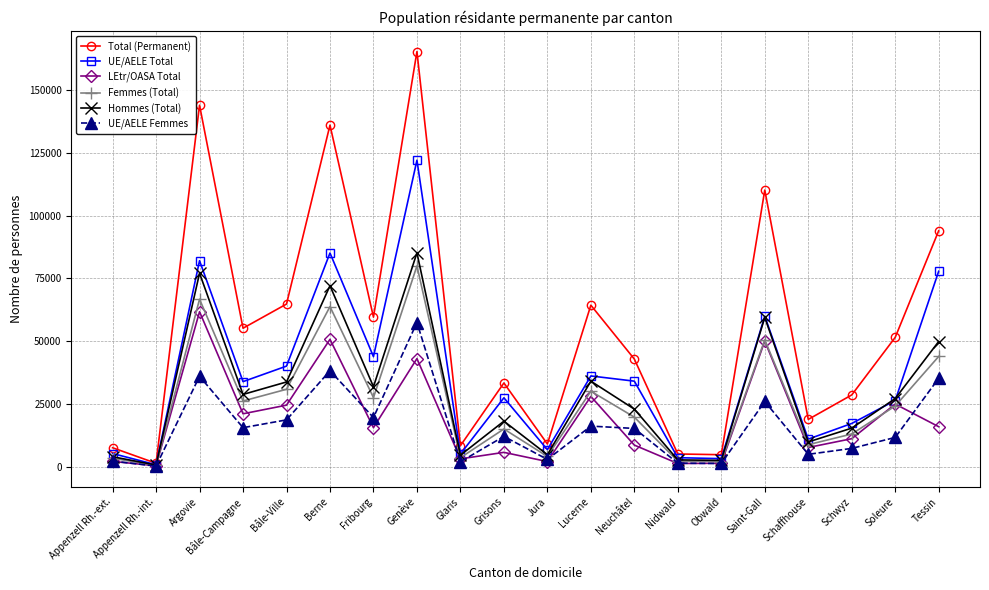

What is the value of the UE/AELE Total point at the 3rd from the left?

82039